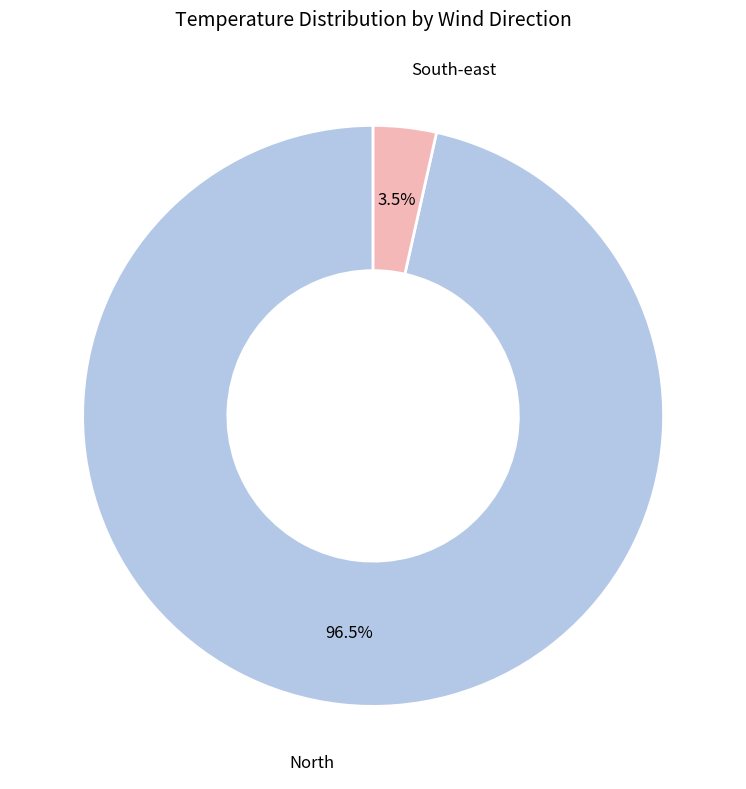

Does any single category account for the majority?

Yes